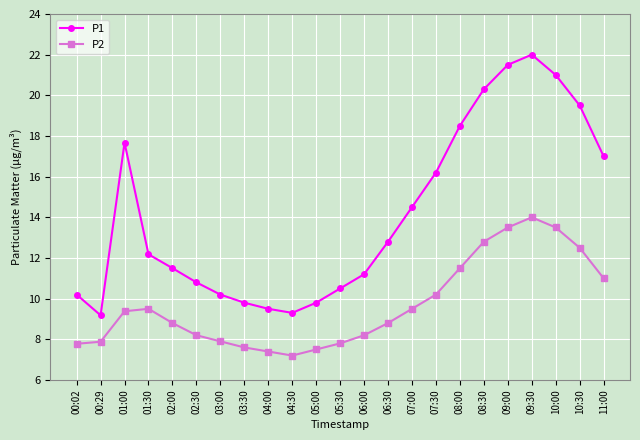

What is the label of the 3rd point from the left?

01:00